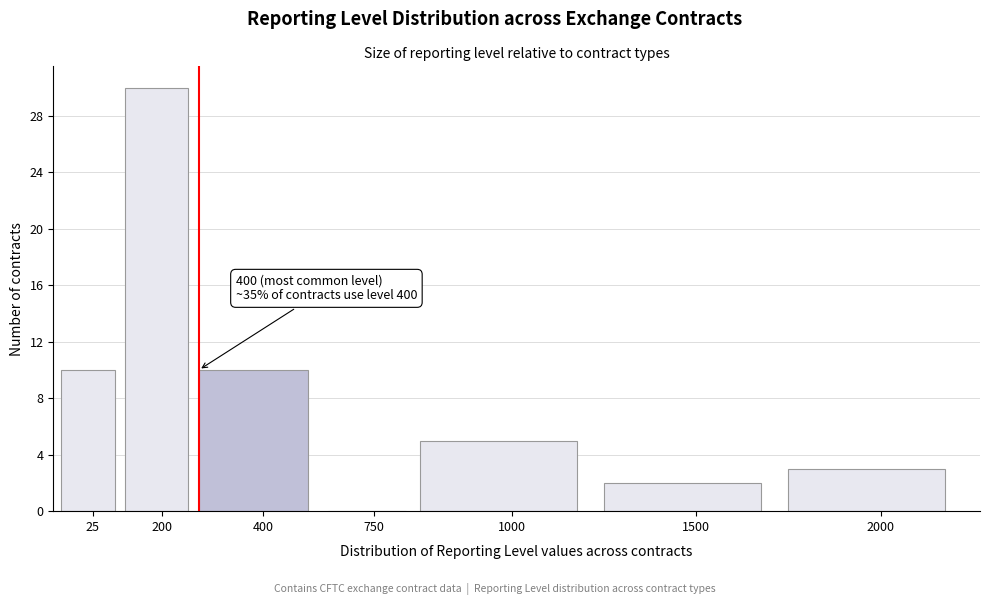

Reading left to right, transcribe all the data shown in this chart.

25=10	200=30	400=10	750=0	1000=5	1500=2	2000=3